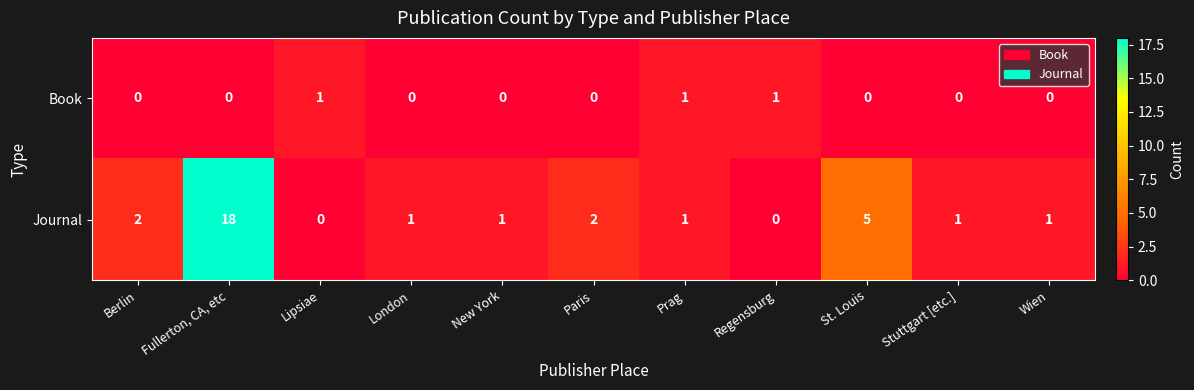

Reading left to right, list all the values displayed in this chart.

Book: 0	0	1	0	0	0	1	1	0	0	0
Journal: 2	18	0	1	1	2	1	0	5	1	1